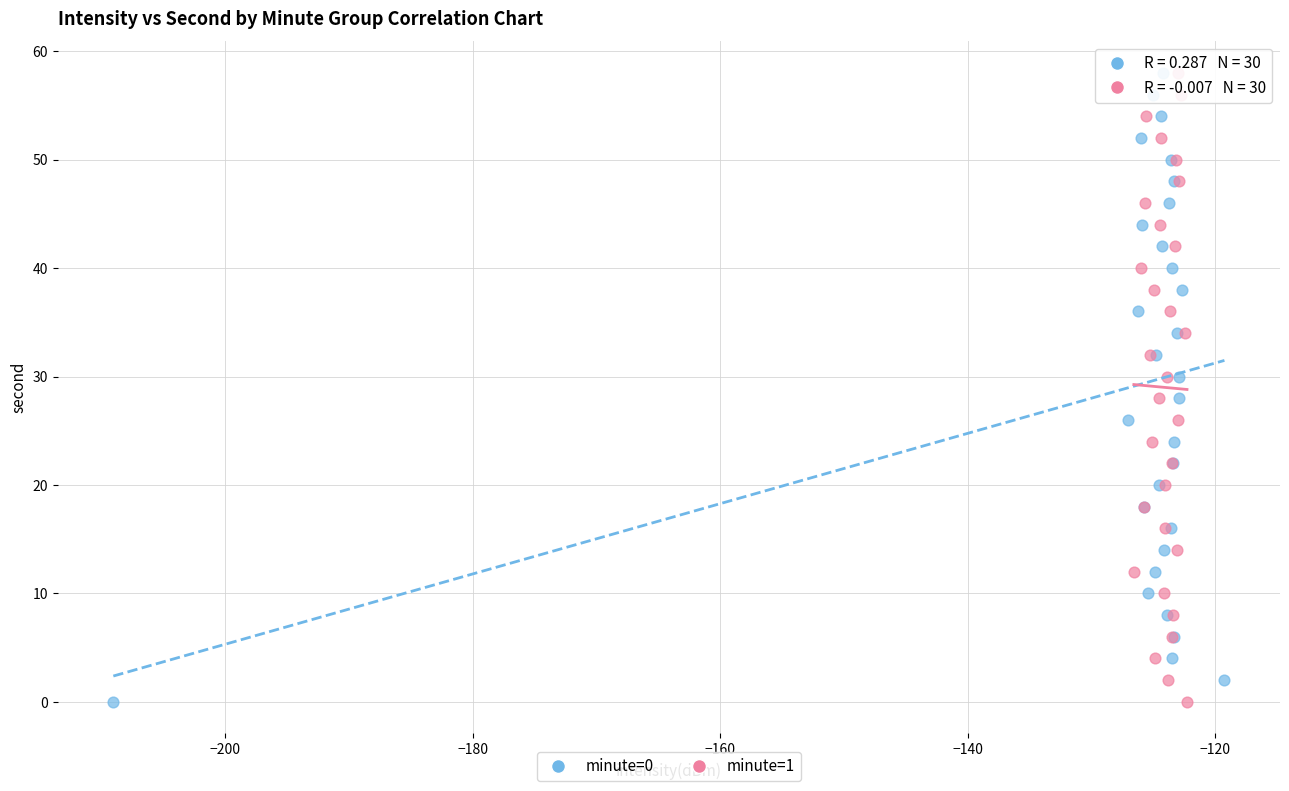

What are all the series names shown in the legend?

minute=0, minute=1